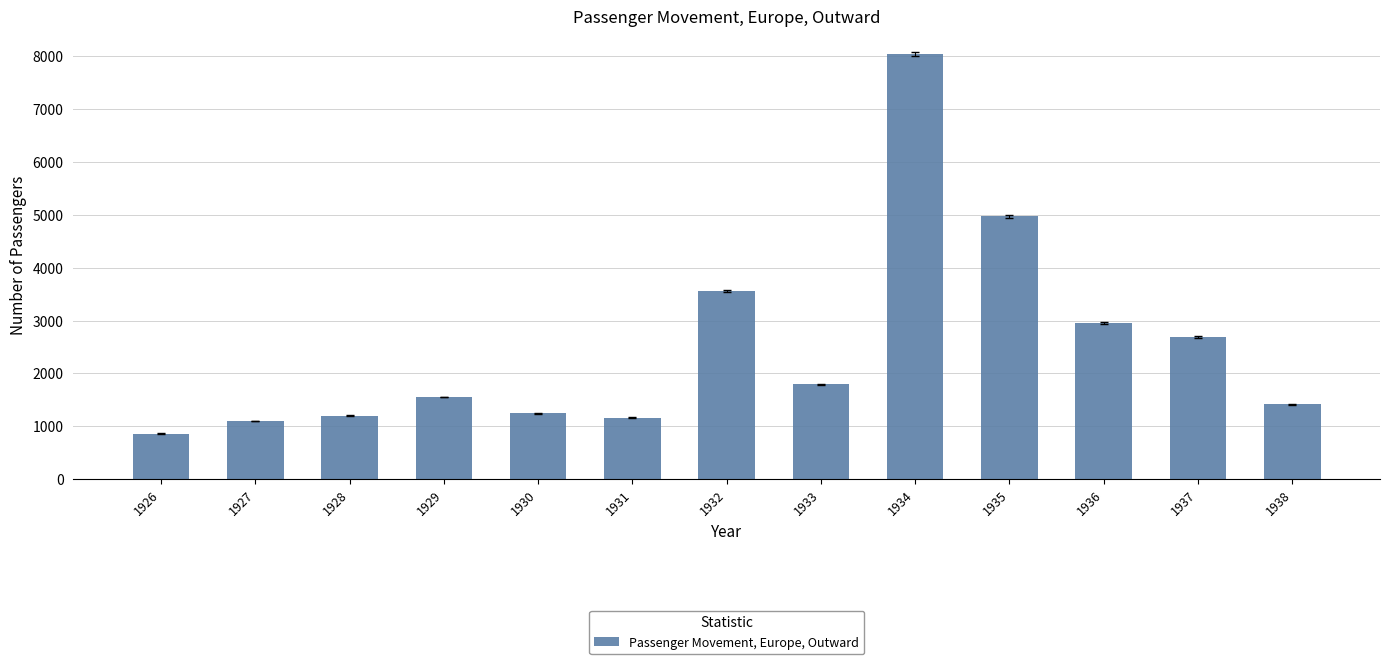

Is it true that the value at 1933 is 1789?

True